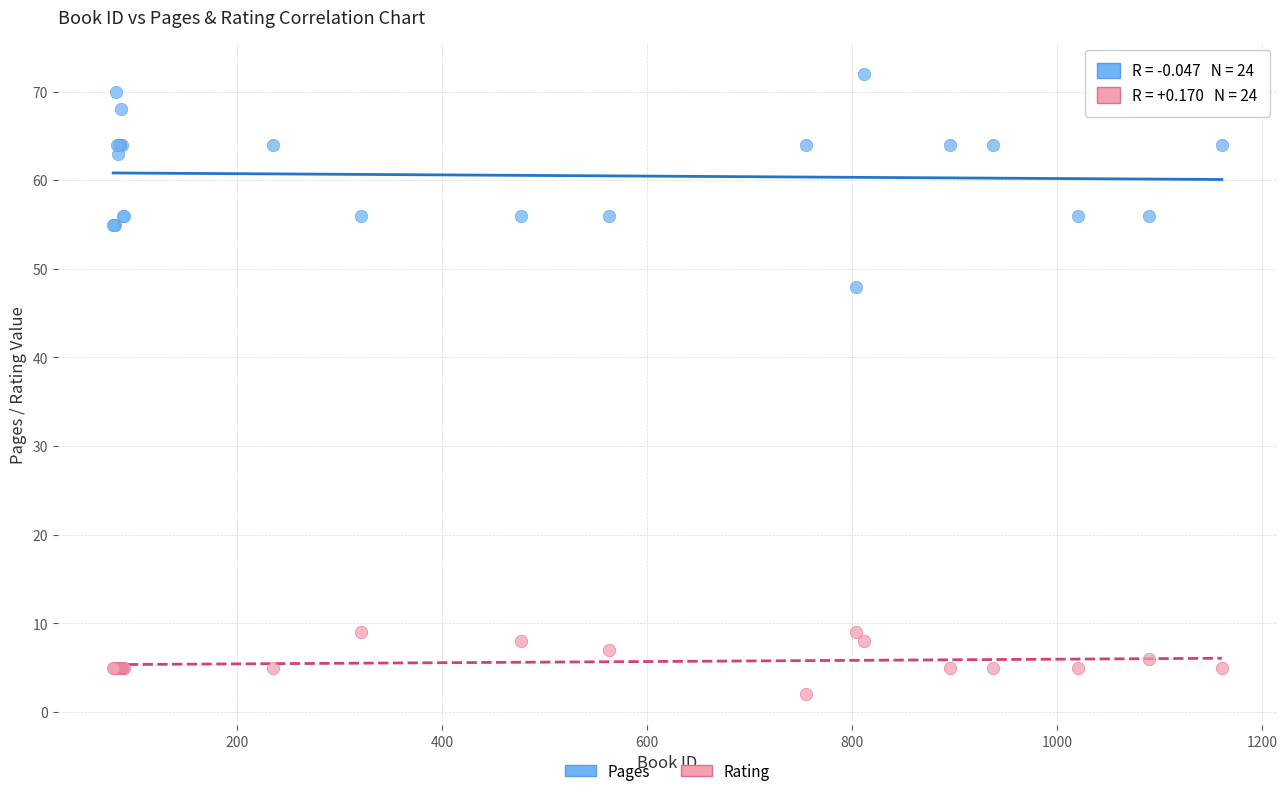

Which series has the widest spread of Y values?

Pages